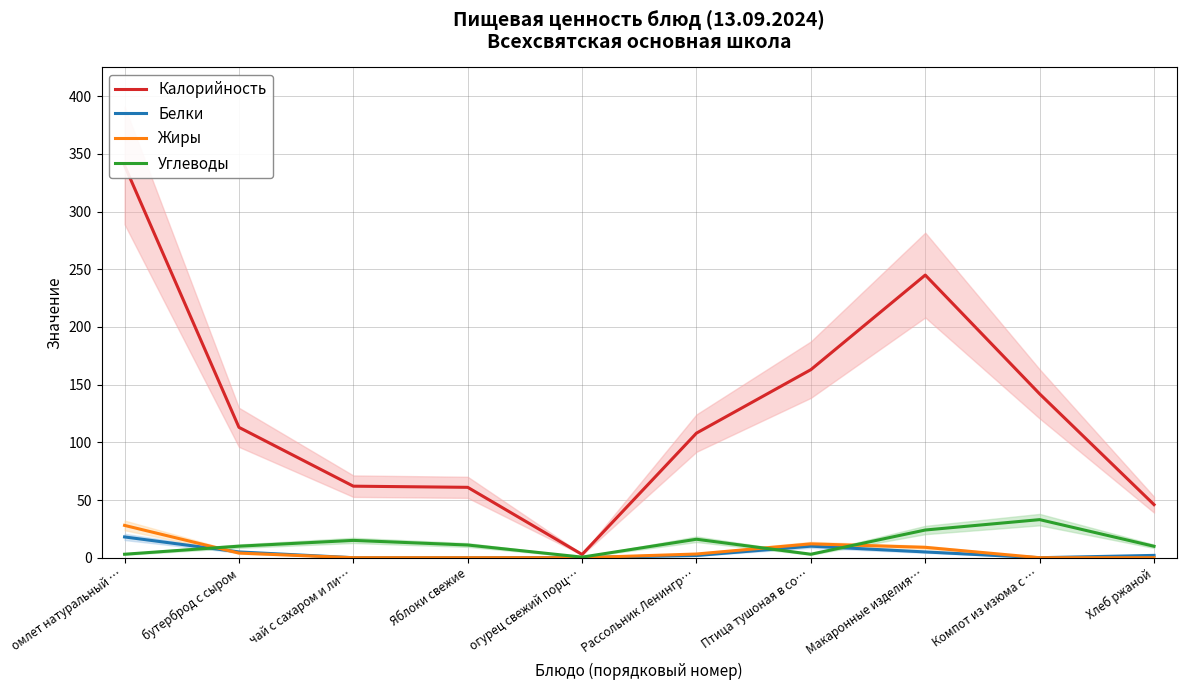

How many interior local peaks does the Калорийность series have?

1